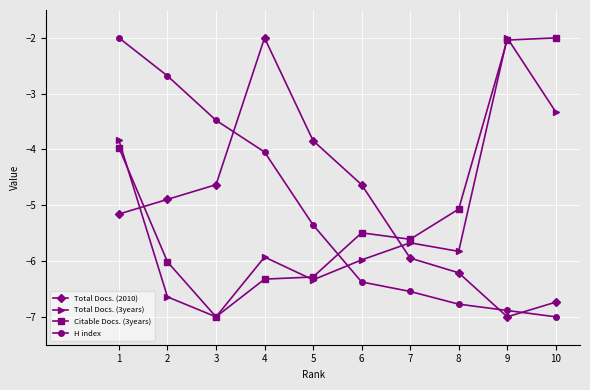

At which category is the sum across all series the highest?

1